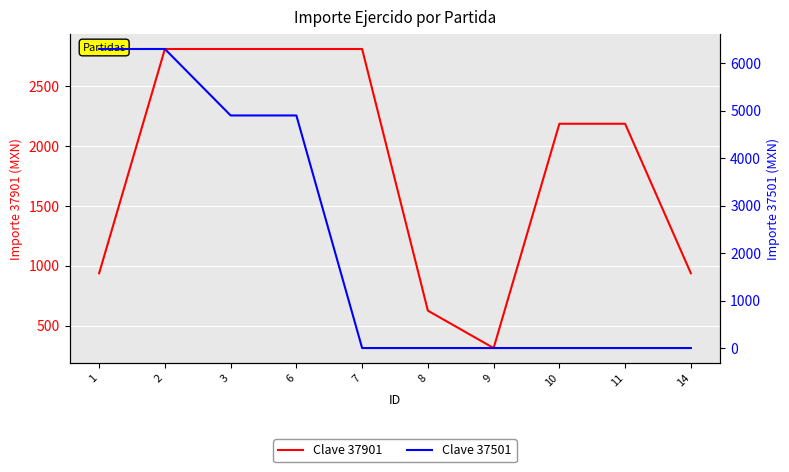

Reading left to right, what are all the values shown in this chart?

Clave 37901: 937.5	2812.5	2812.5	2812.5	2812.5	625.0	312.5	2187.5	2187.5	937.5
Clave 37501: 6300.0	6300.0	4900.0	4900.0	0.0	0.0	0.0	0.0	0.0	0.0